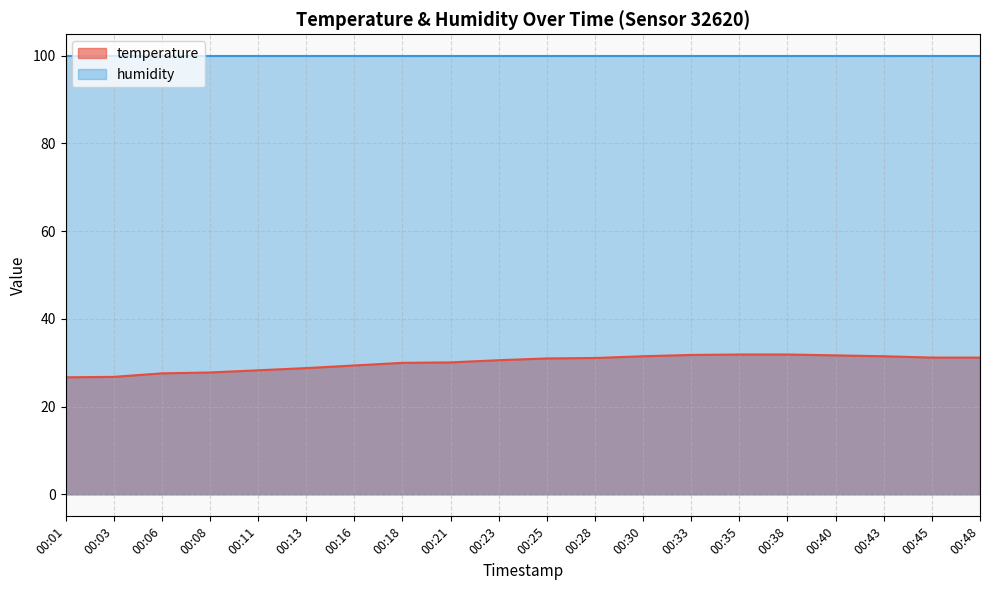

What is the value of the 20th point from the left?

31.2